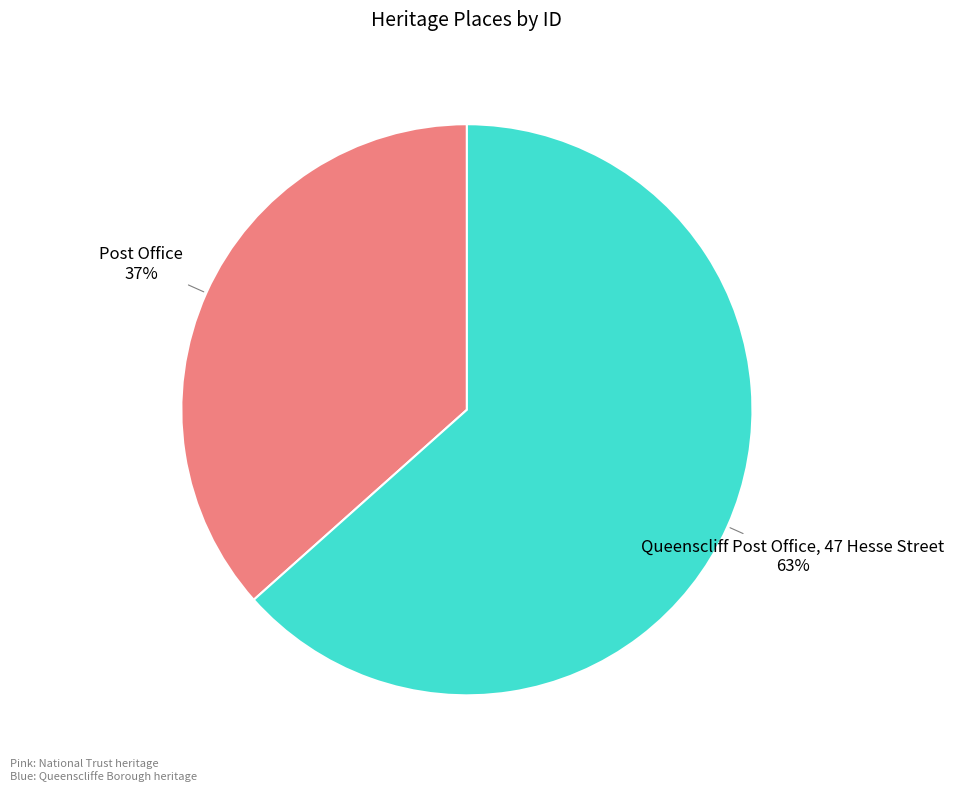

Count the number of slices in the pie.

2